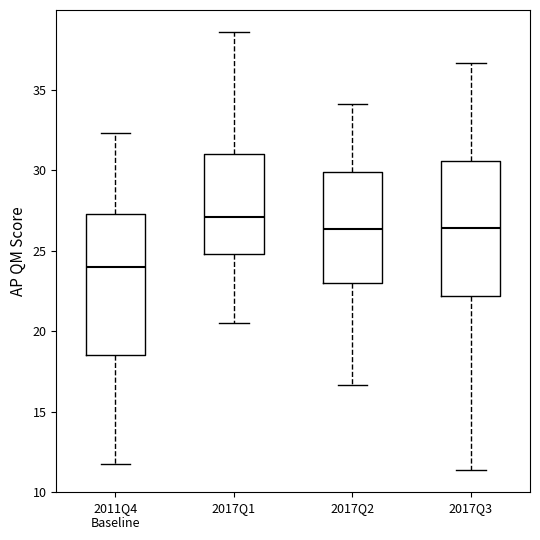

Reading left to right, transcribe this box plot: for each box, give where its median line is, the range the box spans, and where its two whiskers end, as read against the y-axis. The values are not printed on the chart, so give them approximately, as read against the axis.

2011Q4 Baseline: median 24.0, box 18.5 to 27.5, whiskers 12.0 to 32.5
2017Q1: median 27.0, box 25.0 to 31.0, whiskers 20.5 to 38.5
2017Q2: median 26.5, box 23.0 to 30.0, whiskers 16.5 to 34.0
2017Q3: median 26.5, box 22.0 to 30.5, whiskers 11.5 to 36.5